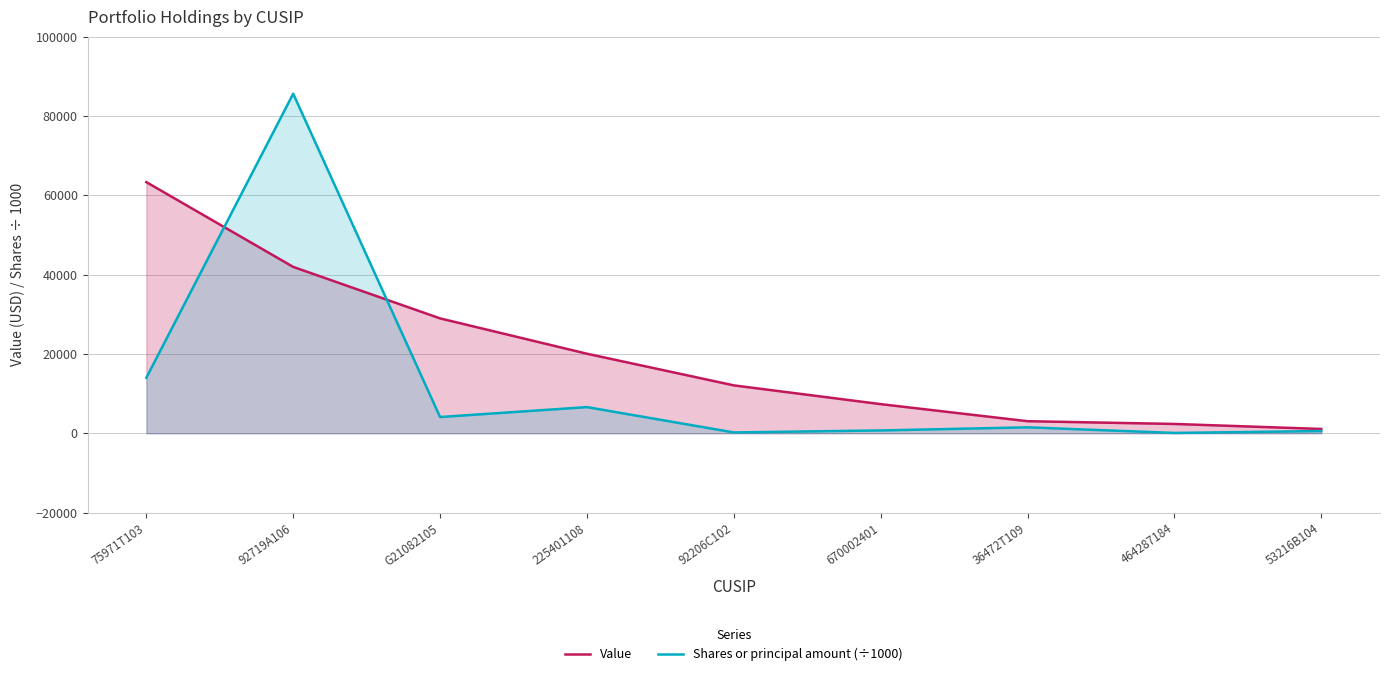

At 225401108, list the series in order from smallest to largest.

Shares or principal amount (÷1000), Value